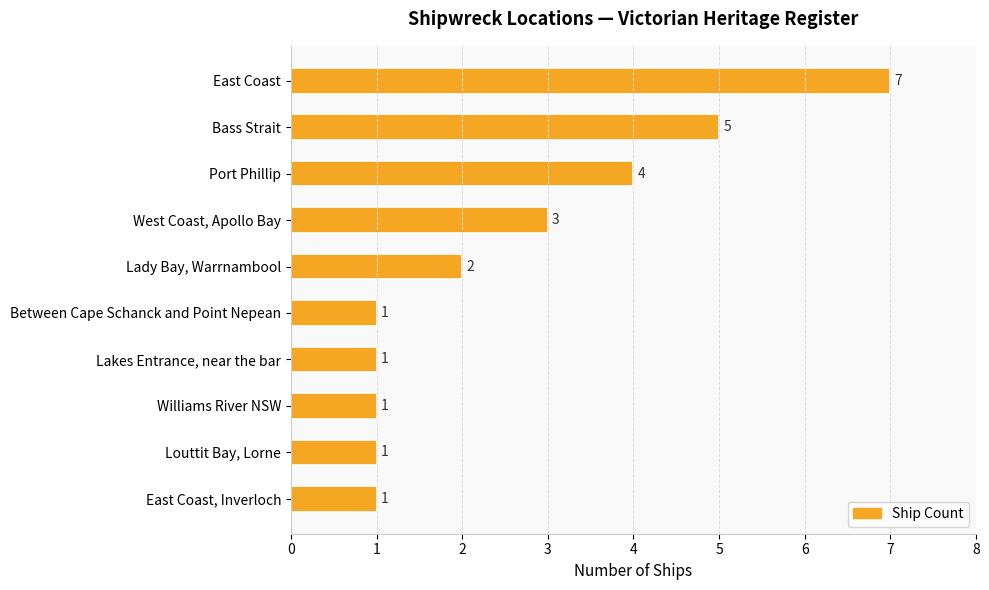

What is the label of the 2nd bar from the bottom?

Louttit Bay, Lorne